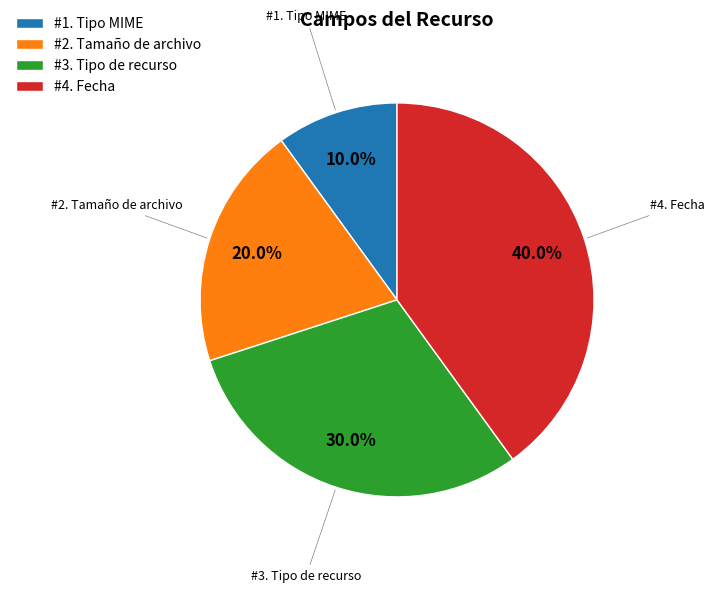

Rank the categories by value from lowest to highest.

#1. Tipo MIME, #2. Tamaño de archivo, #3. Tipo de recurso, #4. Fecha